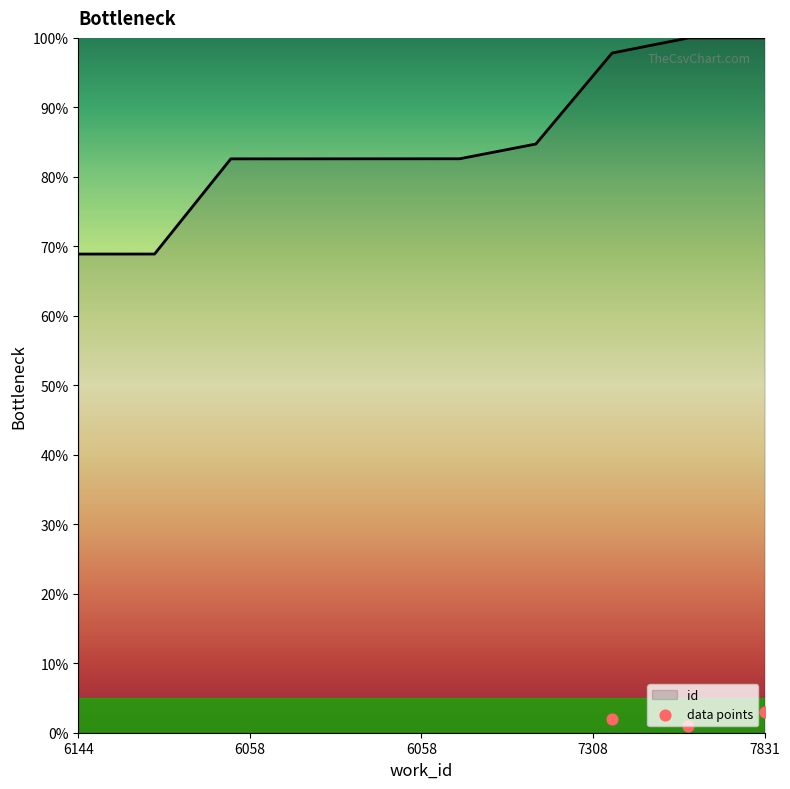

The value of id at 6144 is 68.9. True or false?

True